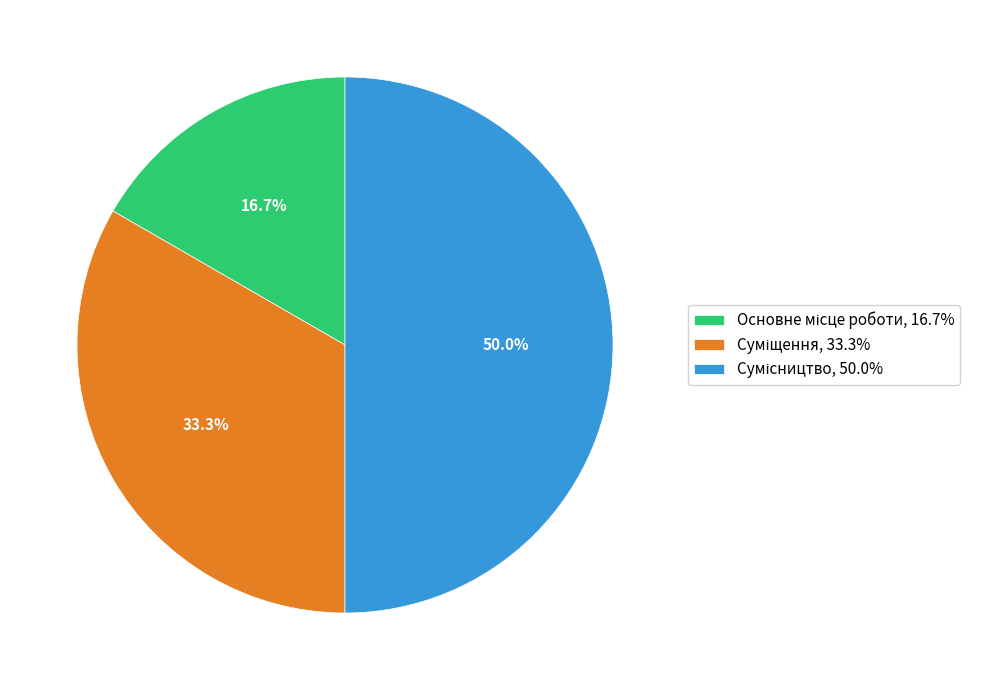

Do Сумісництво and Суміщення together represent more than half of the pie?

Yes